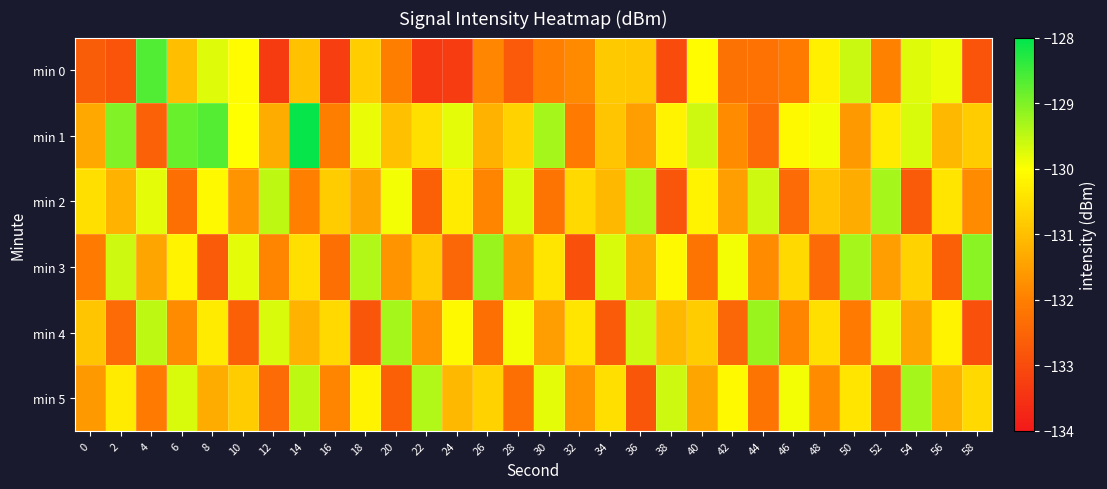

Reading left to right, list all the values displayed in this chart.

min 0: 0=-132.7	2=-132.8	4=-128.6	6=-131.0	8=-129.8	10=-130.1	12=-133.3	14=-131.0	16=-133.3	18=-130.8	20=-132.0	22=-133.4	24=-133.3	26=-131.9	28=-132.7	30=-132.0	32=-131.8	34=-130.9	36=-130.9	38=-133.0	40=-130.0	42=-132.2	44=-132.3	46=-132.1	48=-130.2	50=-129.6	52=-132.0	54=-129.7	56=-129.9	58=-132.8
min 1: 0=-131.3	2=-129.0	4=-132.6	6=-128.8	8=-128.7	10=-130.0	12=-131.3	14=-128.1	16=-132.0	18=-129.8	20=-131.0	22=-130.5	24=-129.8	26=-131.2	28=-130.7	30=-129.3	32=-132.1	34=-130.9	36=-131.5	38=-130.2	40=-129.6	42=-131.8	44=-132.4	46=-130.1	48=-129.9	50=-131.6	52=-130.3	54=-129.7	56=-131.1	58=-130.8
min 2: 0=-130.5	2=-131.2	4=-129.8	6=-132.3	8=-130.1	10=-131.7	12=-129.5	14=-132.0	16=-130.8	18=-131.4	20=-129.9	22=-132.6	24=-130.3	26=-131.9	28=-129.7	30=-132.2	32=-130.6	34=-131.1	36=-129.4	38=-132.8	40=-130.2	42=-131.5	44=-129.6	46=-132.4	48=-130.9	50=-131.3	52=-129.3	54=-132.7	56=-130.4	58=-131.8
min 3: 0=-132.1	2=-129.6	4=-131.4	6=-130.2	8=-132.7	10=-129.8	12=-131.9	14=-130.5	16=-132.3	18=-129.4	20=-131.7	22=-130.8	24=-132.5	26=-129.2	28=-131.6	30=-130.4	32=-132.9	34=-129.7	36=-131.3	38=-130.1	40=-132.2	42=-129.9	44=-131.8	46=-130.6	48=-132.4	50=-129.3	52=-131.5	54=-130.7	56=-132.6	58=-129.1
min 4: 0=-130.9	2=-132.4	4=-129.5	6=-131.8	8=-130.3	10=-132.6	12=-129.7	14=-131.2	16=-130.6	18=-132.8	20=-129.3	22=-131.7	24=-130.1	26=-132.3	28=-129.9	30=-131.5	32=-130.4	34=-132.7	36=-129.6	38=-131.1	40=-130.8	42=-132.5	44=-129.2	46=-131.9	48=-130.5	50=-132.1	52=-129.8	54=-131.4	56=-130.2	58=-132.9
min 5: 0=-131.6	2=-130.3	4=-132.1	6=-129.7	8=-131.3	10=-130.8	12=-132.4	14=-129.5	16=-131.9	18=-130.2	20=-132.6	22=-129.4	24=-131.1	26=-130.7	28=-132.3	30=-129.8	32=-131.7	34=-130.5	36=-132.8	38=-129.6	40=-131.4	42=-130.1	44=-132.2	46=-129.9	48=-131.8	50=-130.4	52=-132.5	54=-129.3	56=-131.2	58=-130.6